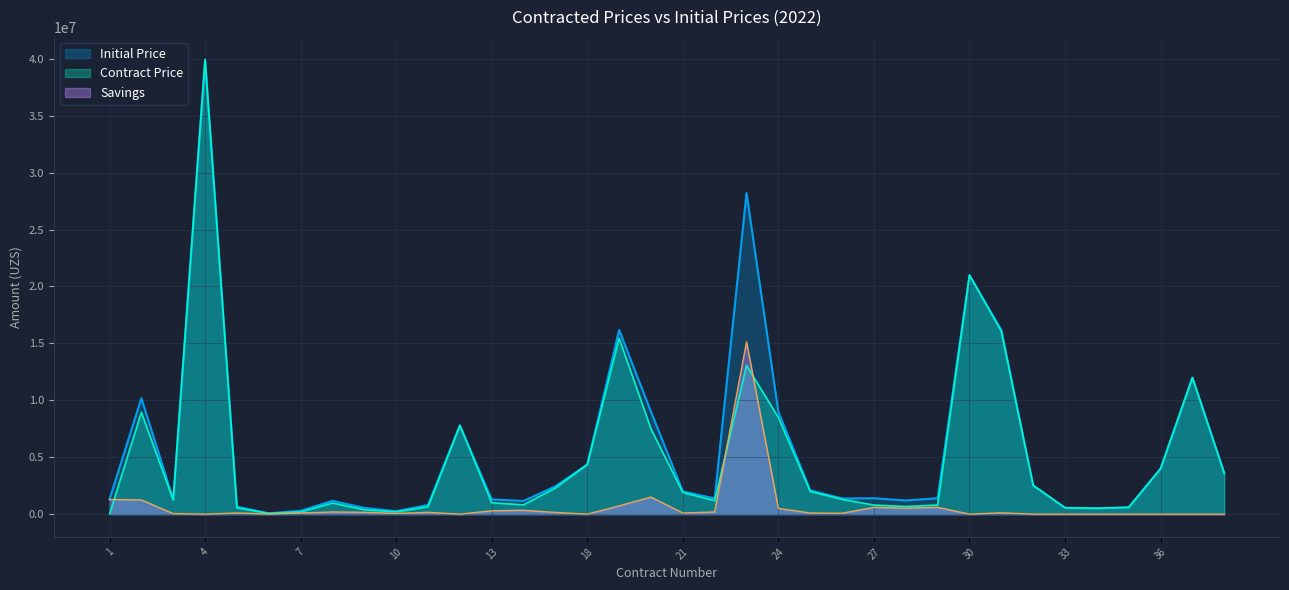

How many distinct data groups are displayed?

3